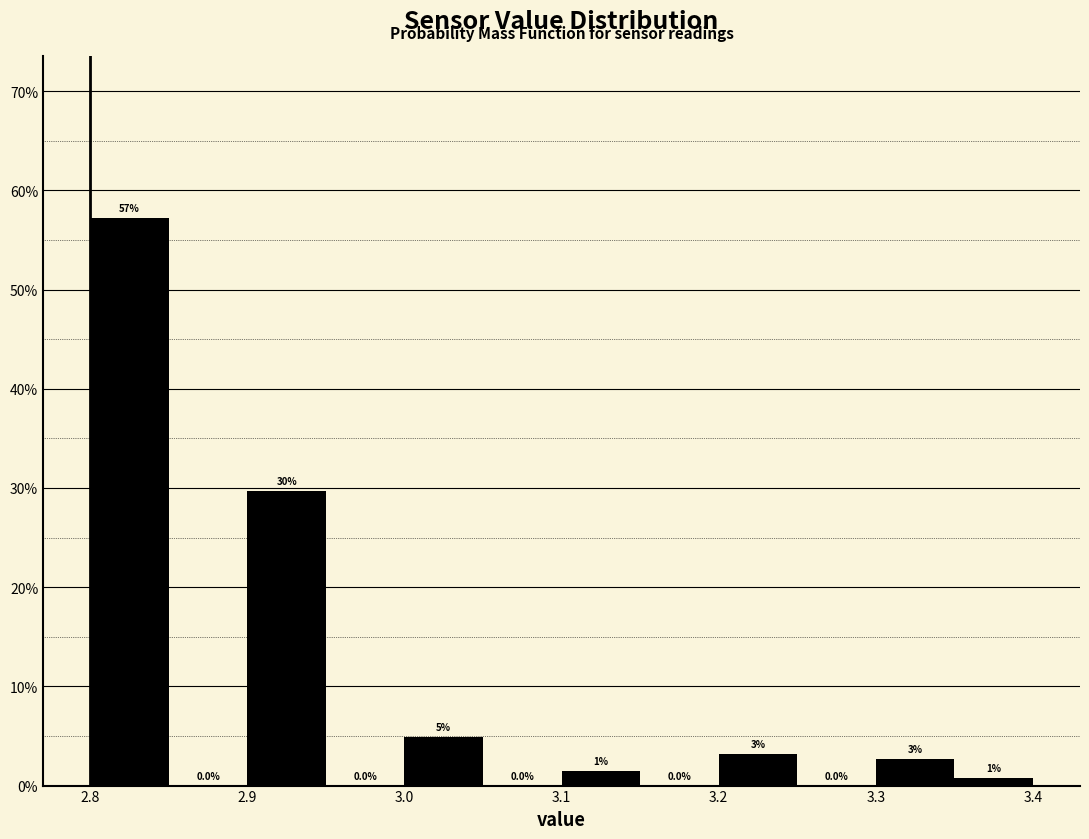

Over which range of the x-axis is the bar tallest?

2.80 to 2.85